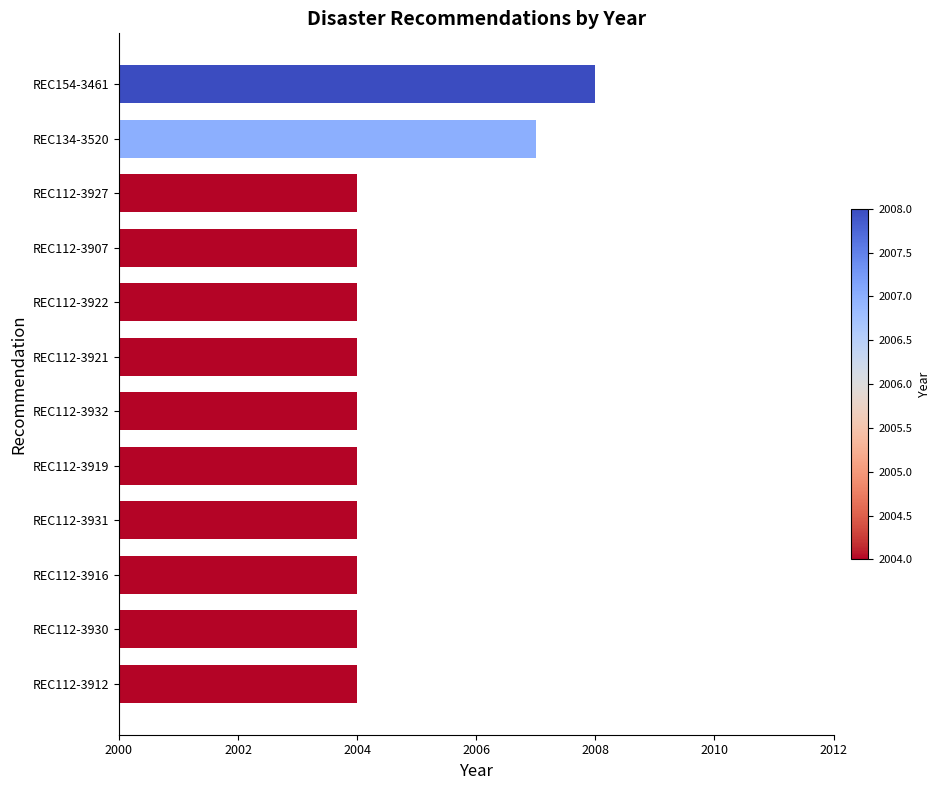

How many data points does each series have?

12